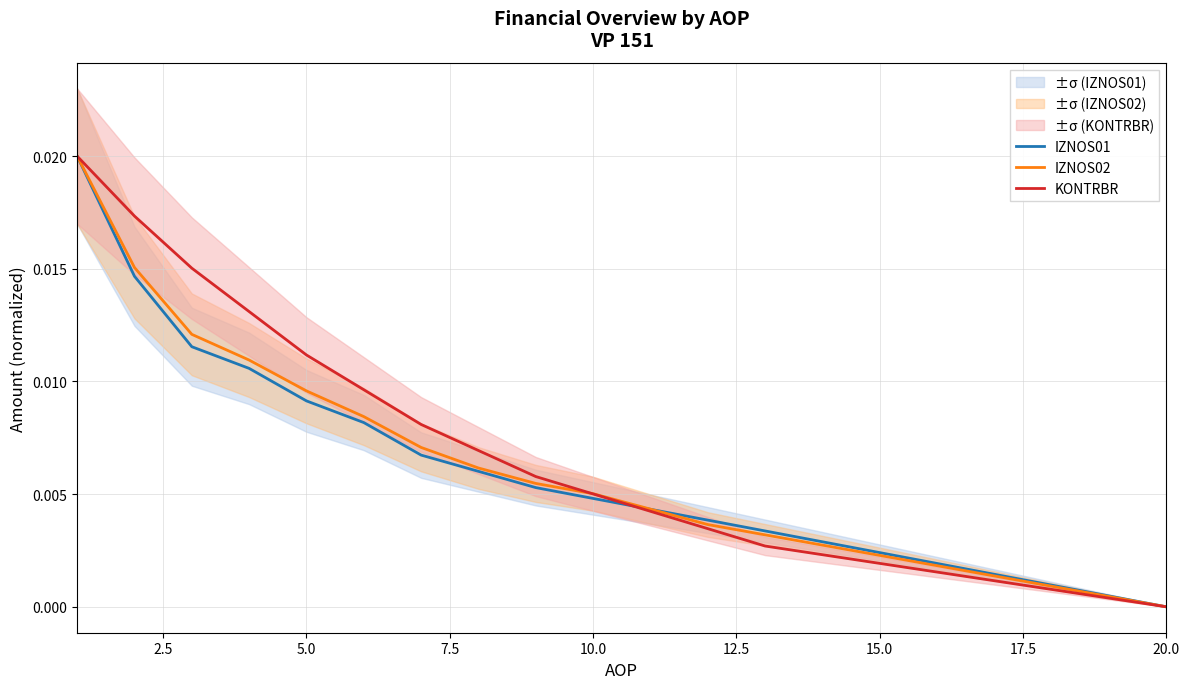

What are all the series names shown in the legend?

IZNOS01, IZNOS02, KONTRBR